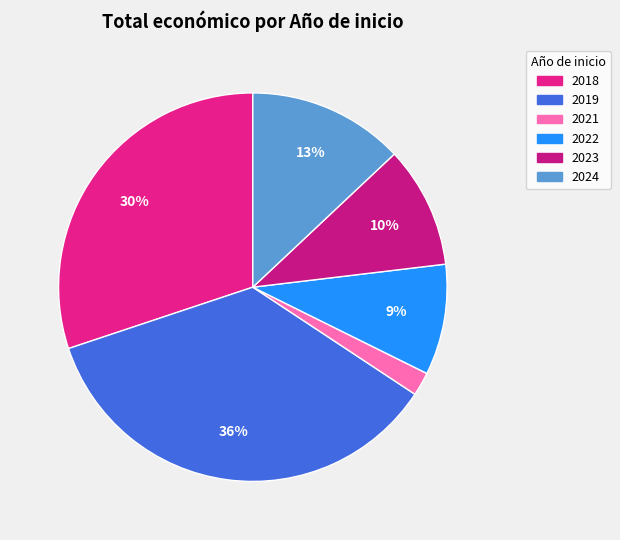

Is there any slice that represents more than half of the pie?

No